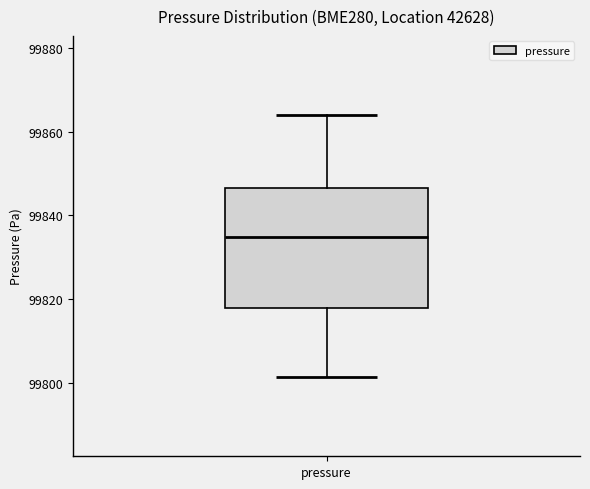

Where does the upper whisker of the box for pressure end on the y-axis? The values are not printed on the chart, so give them approximately, as read against the axis.

99864